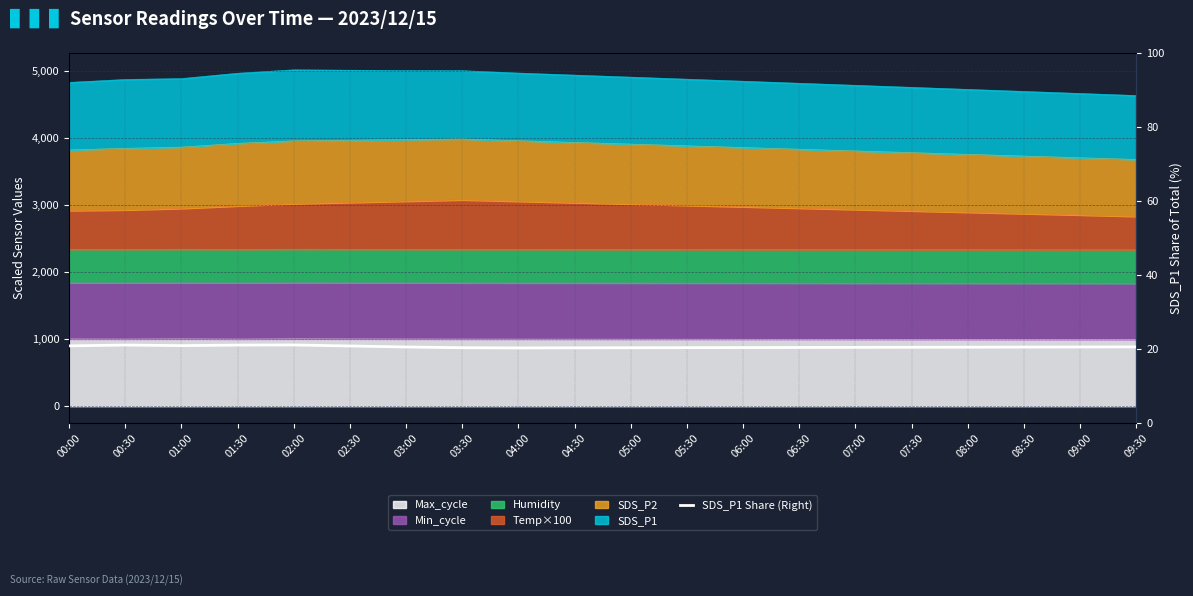

What is the difference between the values at 07:30 and 09:00?

0.1